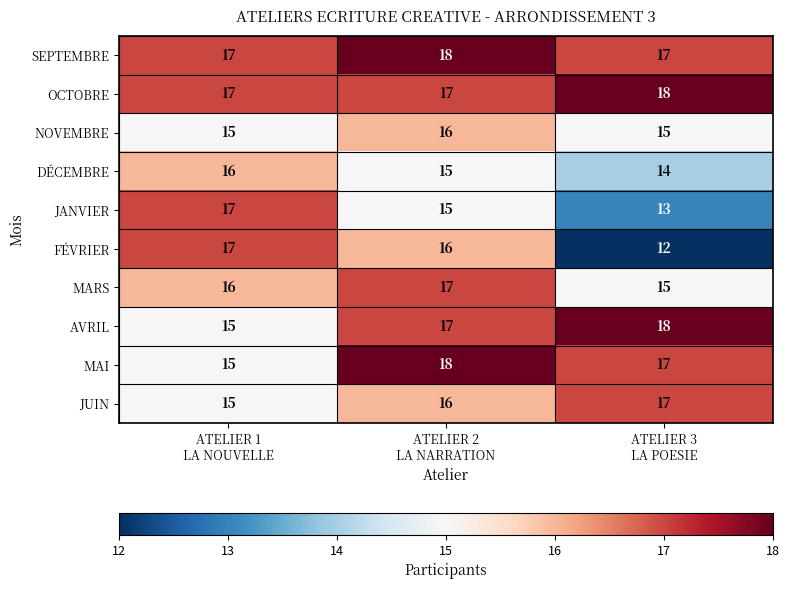

What is the average value of the DÉCEMBRE series?

15